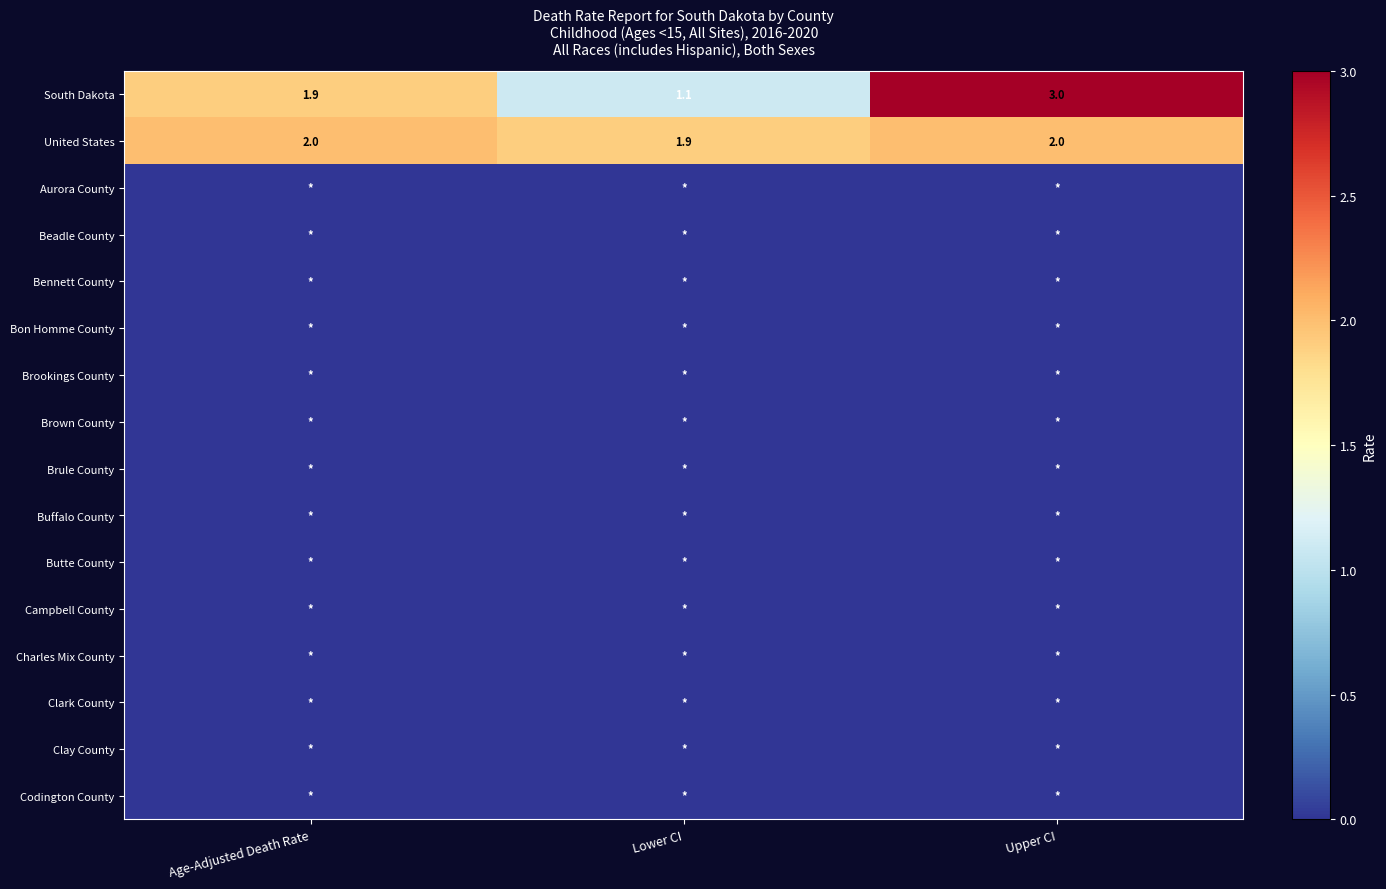

The United States series shows 2.0 at Age-Adjusted Death Rate. True or false?

True